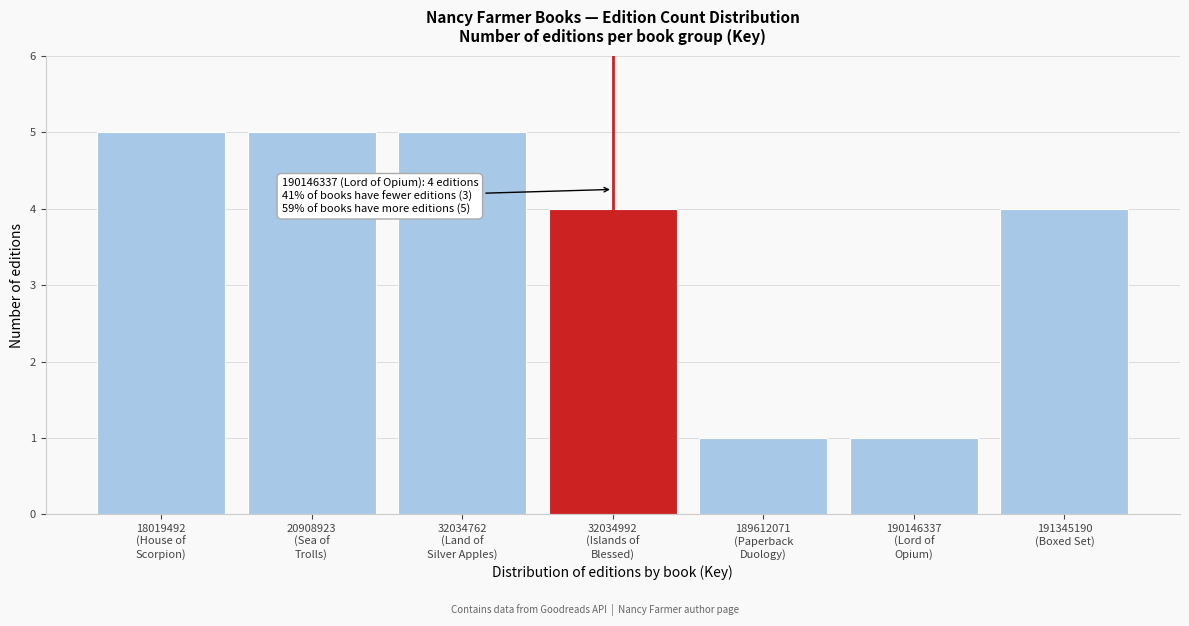

Reading left to right, transcribe all the data shown in this chart.

5	5	5	4	1	1	4